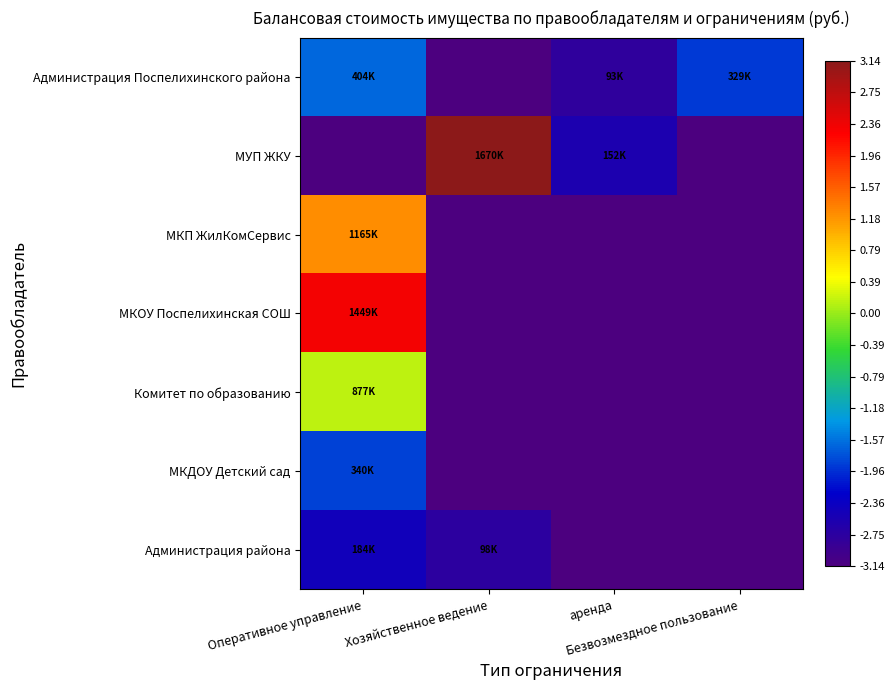

Reading left to right, transcribe all the data shown in this chart.

Администрация Поспелихинского района: Оперативное управление=-1.6	Хозяйственное ведение=-3.1	аренда=-2.8	Безвозмездное пользование=-1.9
МУП ЖКУ: Оперативное управление=-3.1	Хозяйственное ведение=3.1	аренда=-2.6	Безвозмездное пользование=-3.1
МКП ЖилКомСервис: Оперативное управление=1.2	Хозяйственное ведение=-3.1	аренда=-3.1	Безвозмездное пользование=-3.1
МКОУ Поспелихинская СОШ: Оперативное управление=2.3	Хозяйственное ведение=-3.1	аренда=-3.1	Безвозмездное пользование=-3.1
Комитет по образованию: Оперативное управление=0.2	Хозяйственное ведение=-3.1	аренда=-3.1	Безвозмездное пользование=-3.1
МКДОУ Детский сад: Оперативное управление=-1.9	Хозяйственное ведение=-3.1	аренда=-3.1	Безвозмездное пользование=-3.1
Администрация района: Оперативное управление=-2.4	Хозяйственное ведение=-2.8	аренда=-3.1	Безвозмездное пользование=-3.1